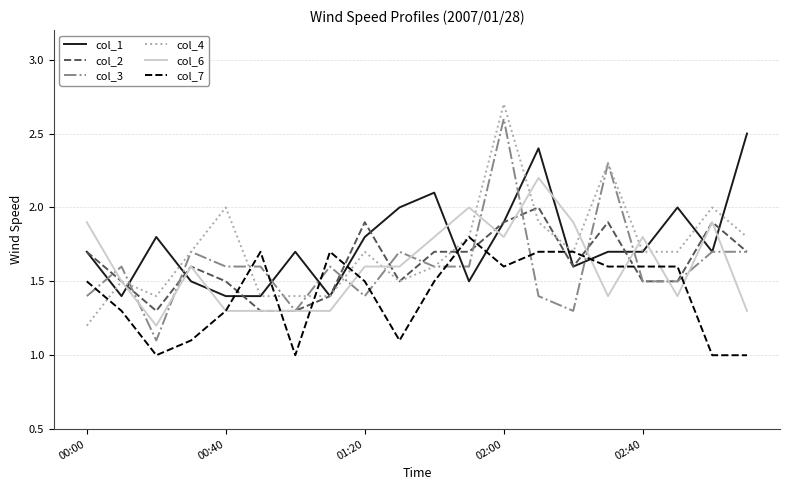

What is the smallest value displayed?

1.0